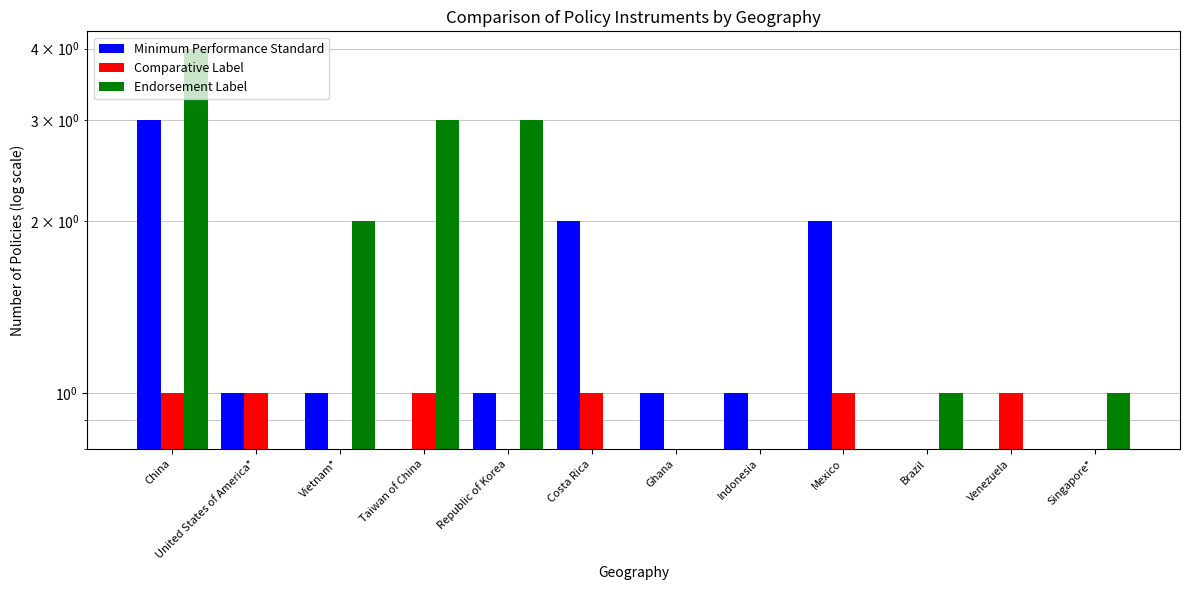

What is the label of the 9th bar from the left?

Mexico